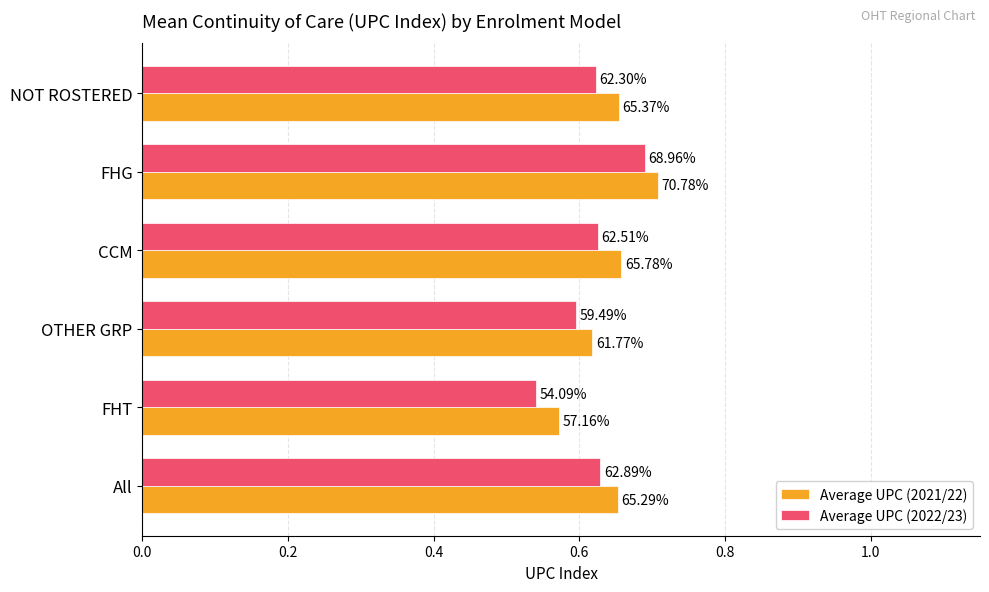

What is the difference between the maximum and minimum values in the Average UPC (2022/23) series?

0.1